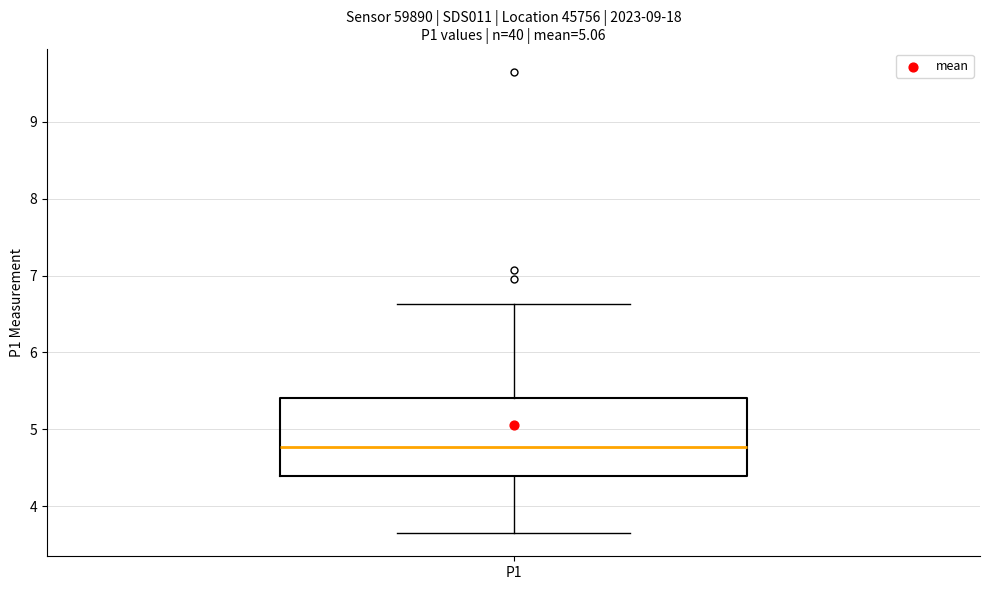

Read this box plot against the y-axis: the position of the median line, the range covered by the box, and the ends of both whiskers. The values are not printed on the chart, so give them approximately, as read against the axis.

median 4.8, box 4.4 to 5.4, whiskers 3.7 to 6.6